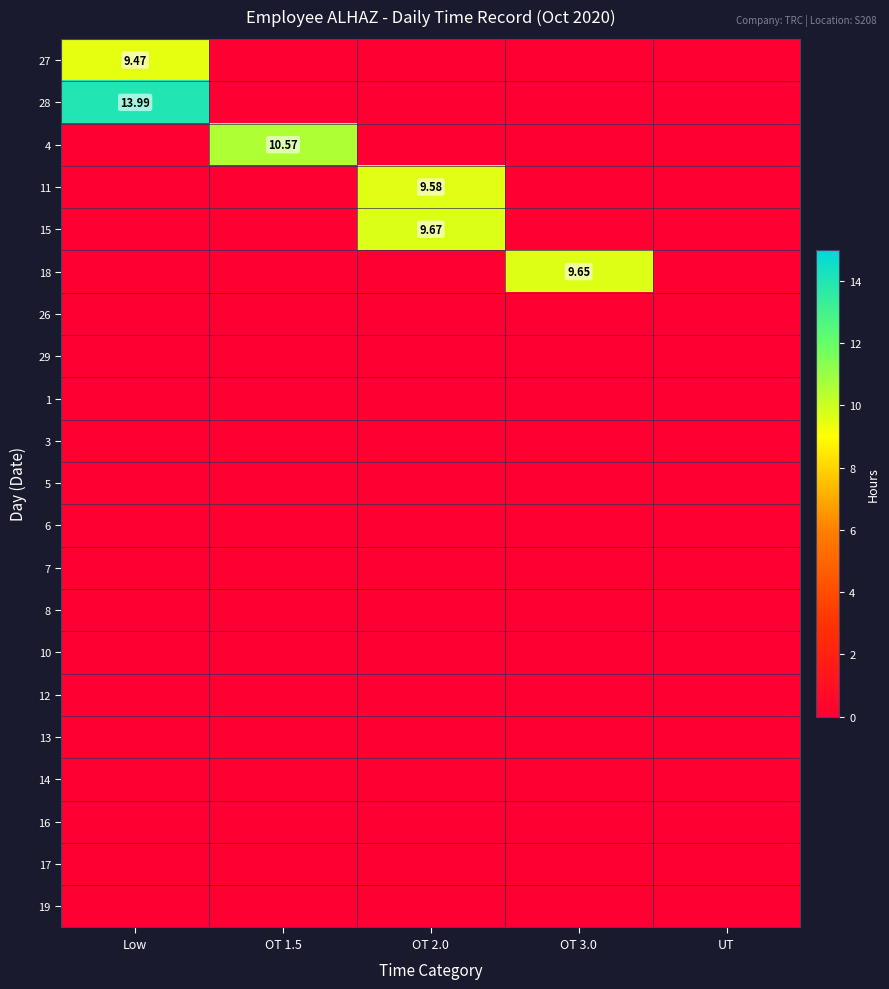

Is the value of 29 at OT 3.0 greater than the value of 6 at Low?

No